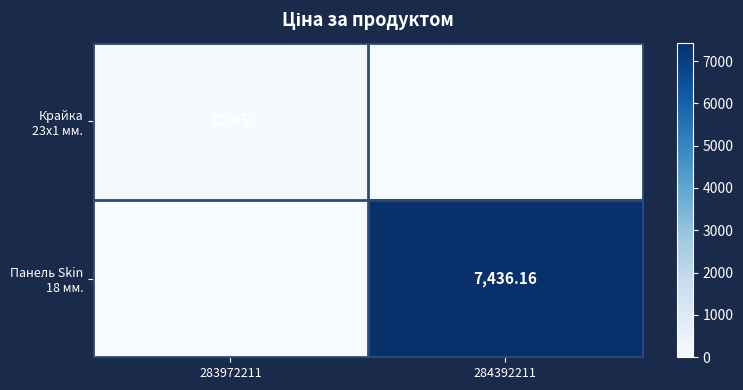

What is the maximum value for Крайка 23x1 мм.?

32.0